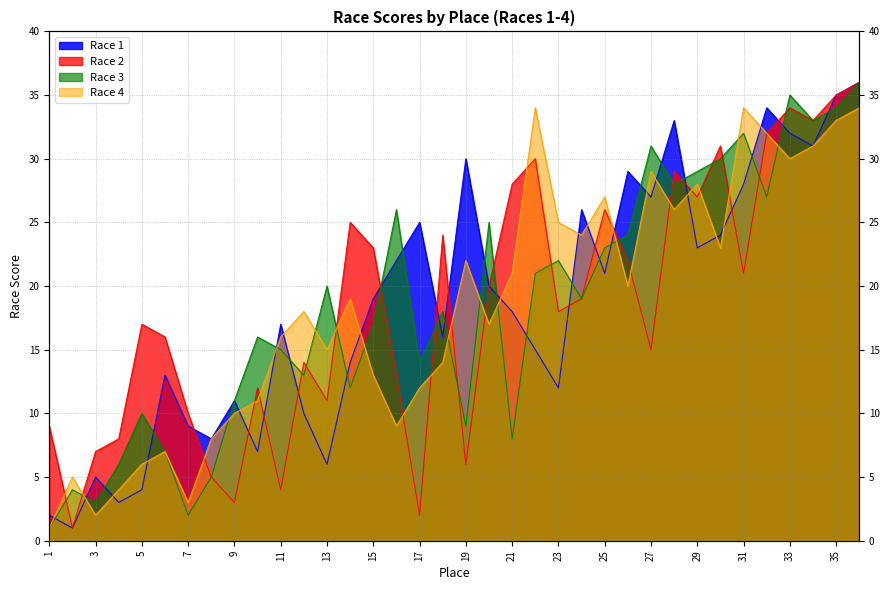

Where is Race 4 nearest to the value 17?

20